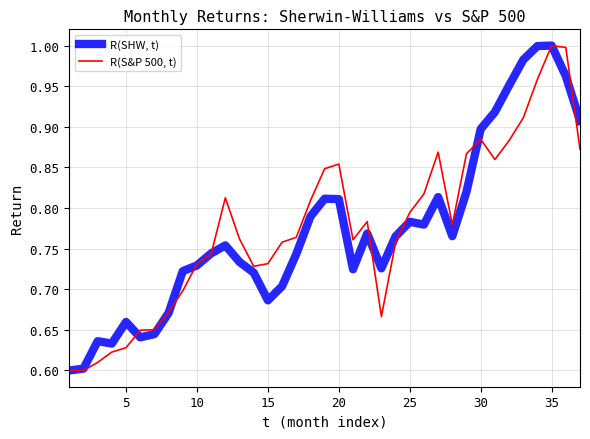

List the series in order of their overall mean, lowest first.

R(SHW, t), R(S&P 500, t)